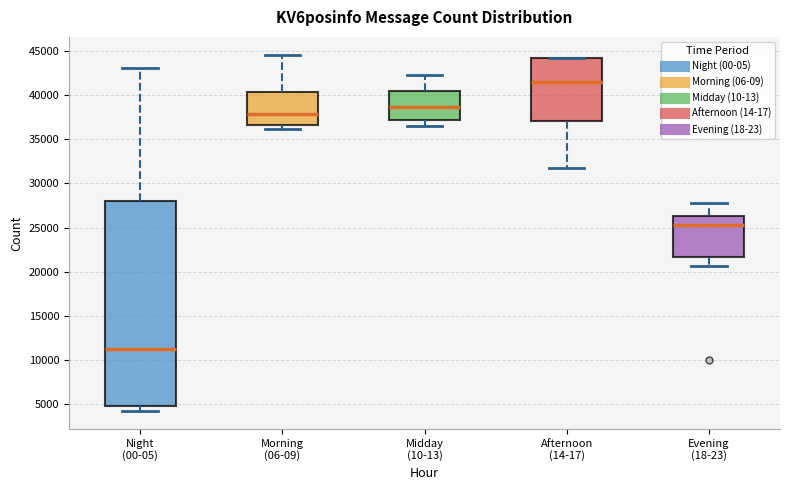

Reading left to right, read every box against the y-axis: the position of its median line, the range the box covers, and the ends of its whiskers. The values are not printed on the chart, so give them approximately, as read against the axis.

Night (00-05): median 11500, box 4500 to 28000, whiskers 4000 to 43000
Morning (06-09): median 38000, box 36500 to 40500, whiskers 36000 to 44500
Midday (10-13): median 38500, box 37500 to 40500, whiskers 36500 to 42500
Afternoon (14-17): median 41500, box 37000 to 44000, whiskers 31500 to 44500
Evening (18-23): median 25000, box 21500 to 26500, whiskers 20500 to 28000